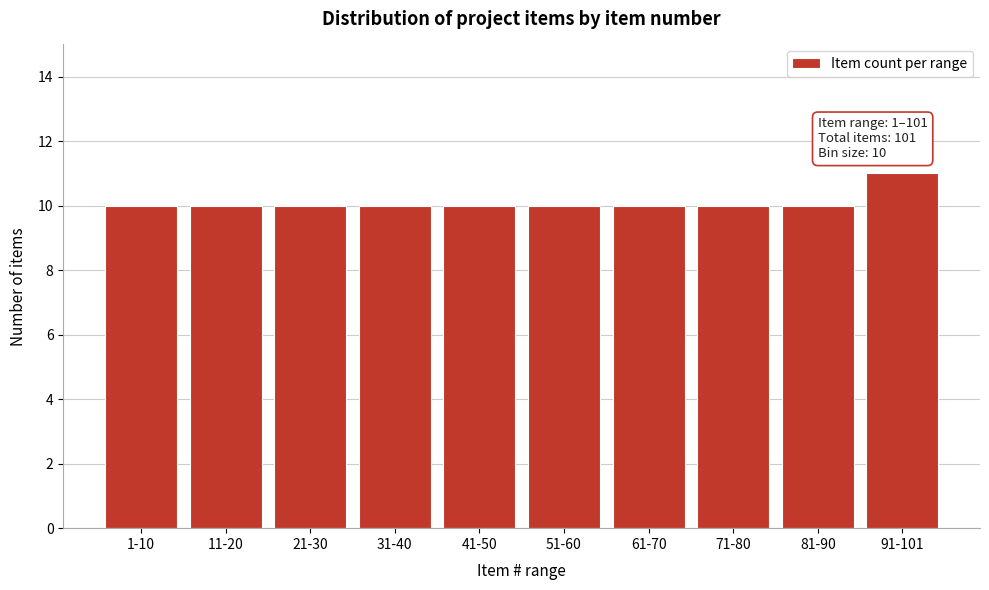

Reading left to right, what are all the values shown in this chart?

10	10	10	10	10	10	10	10	10	11